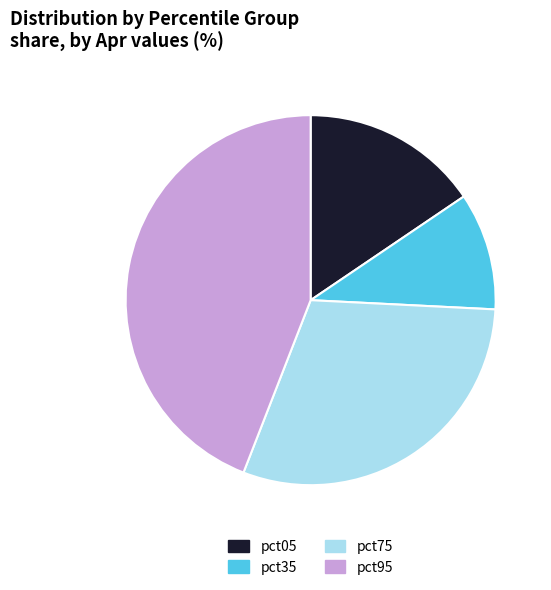

Count the number of slices in the pie.

4